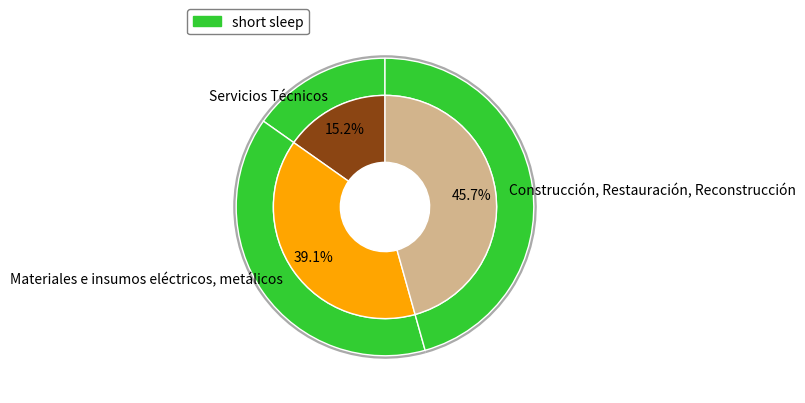

How many segments does this pie chart have?

3